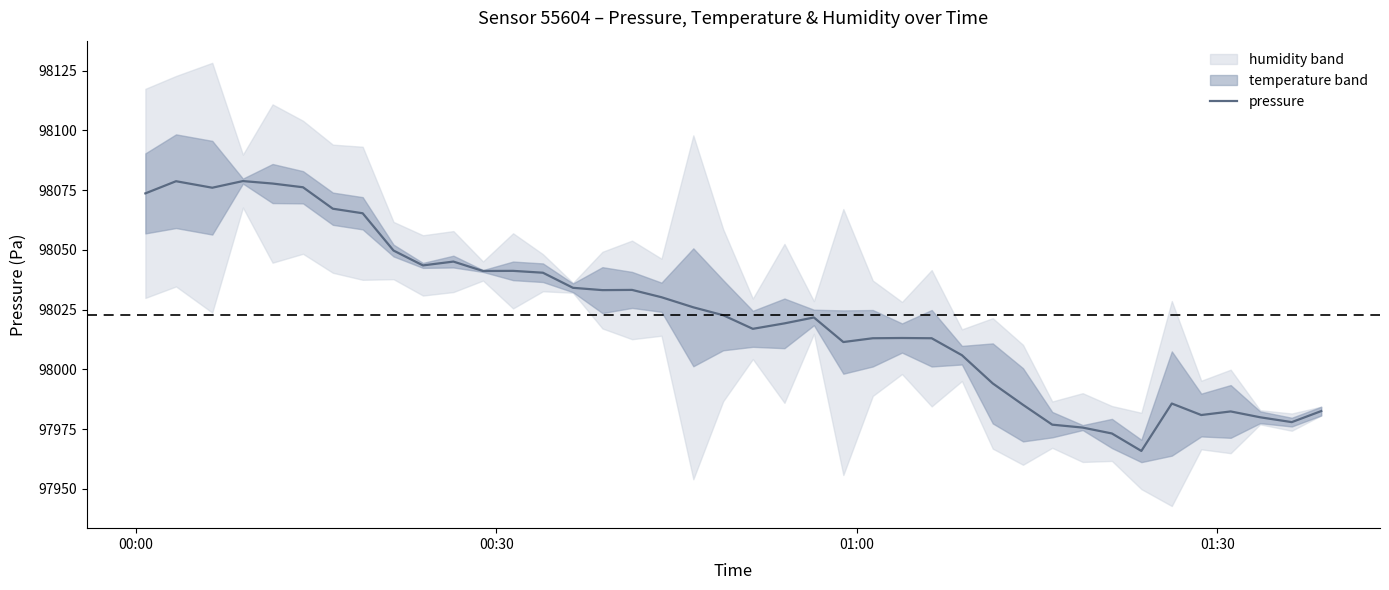

What is the minimum value for pressure?

97965.9